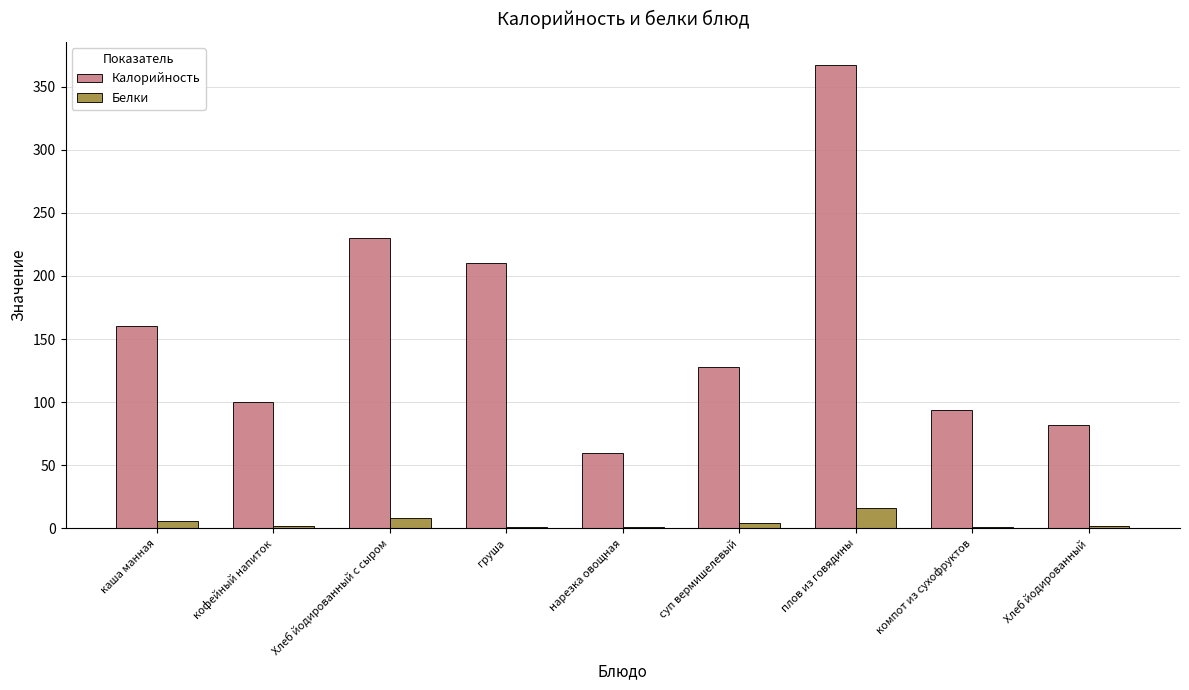

What are all the series names shown in the legend?

Калорийность, Белки